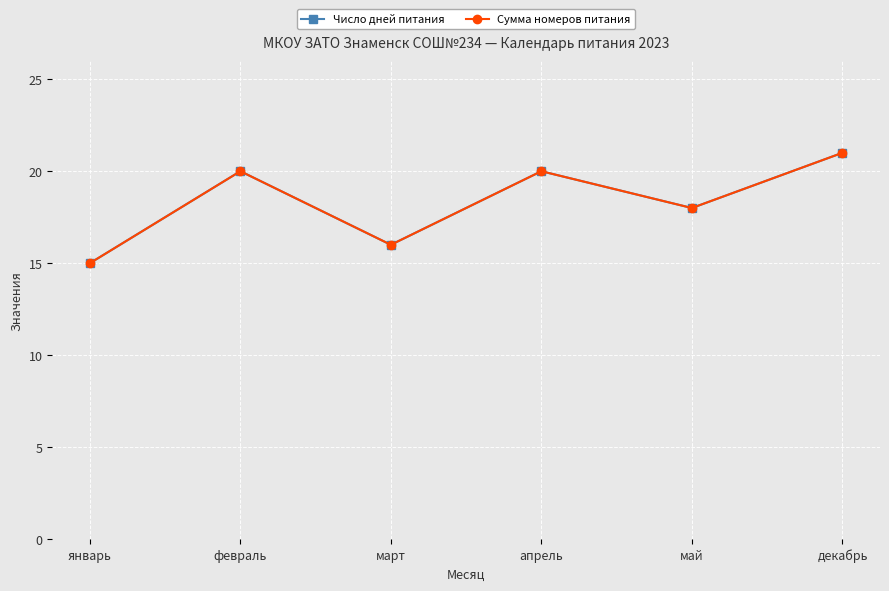

Where is the first local minimum for Сумма номеров питания?

март